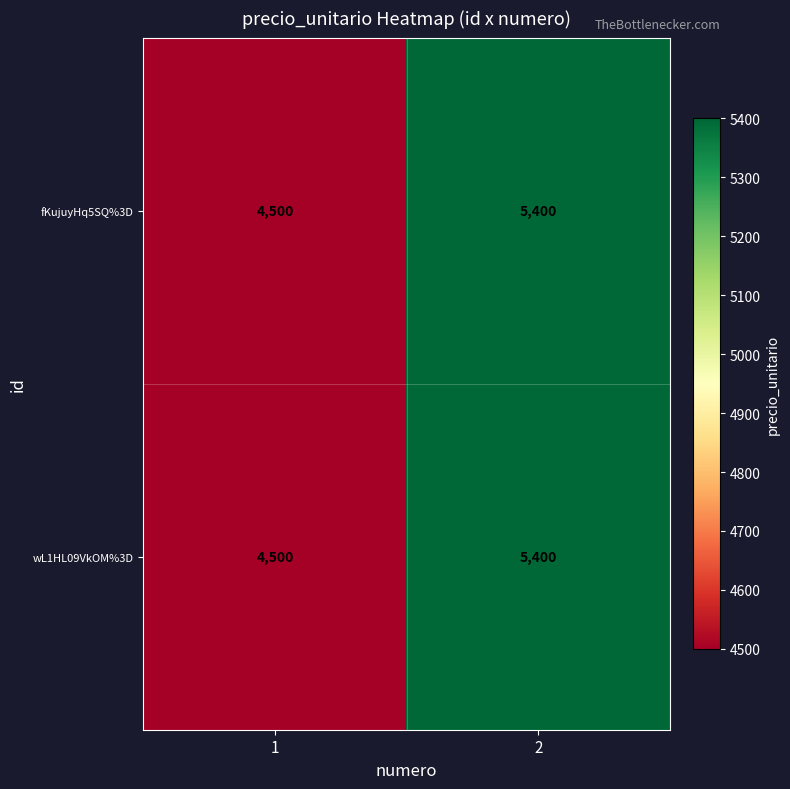

True or false: fKujuyHq5SQ%3D has a value of 8582 at 2.

False